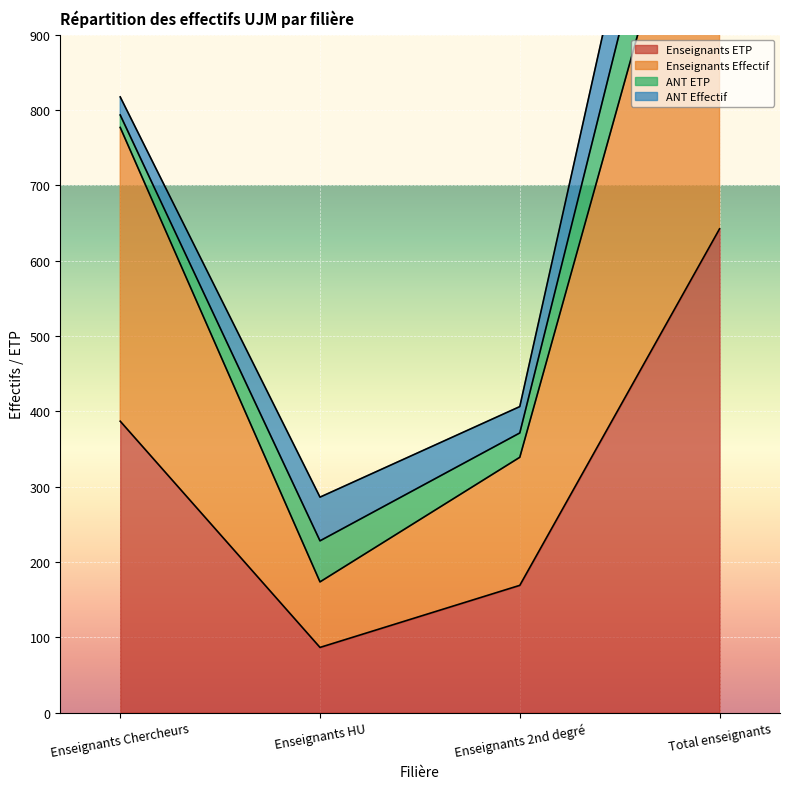

Is it true that Enseignants Effectif equals 276.1 at Enseignants HU?

False